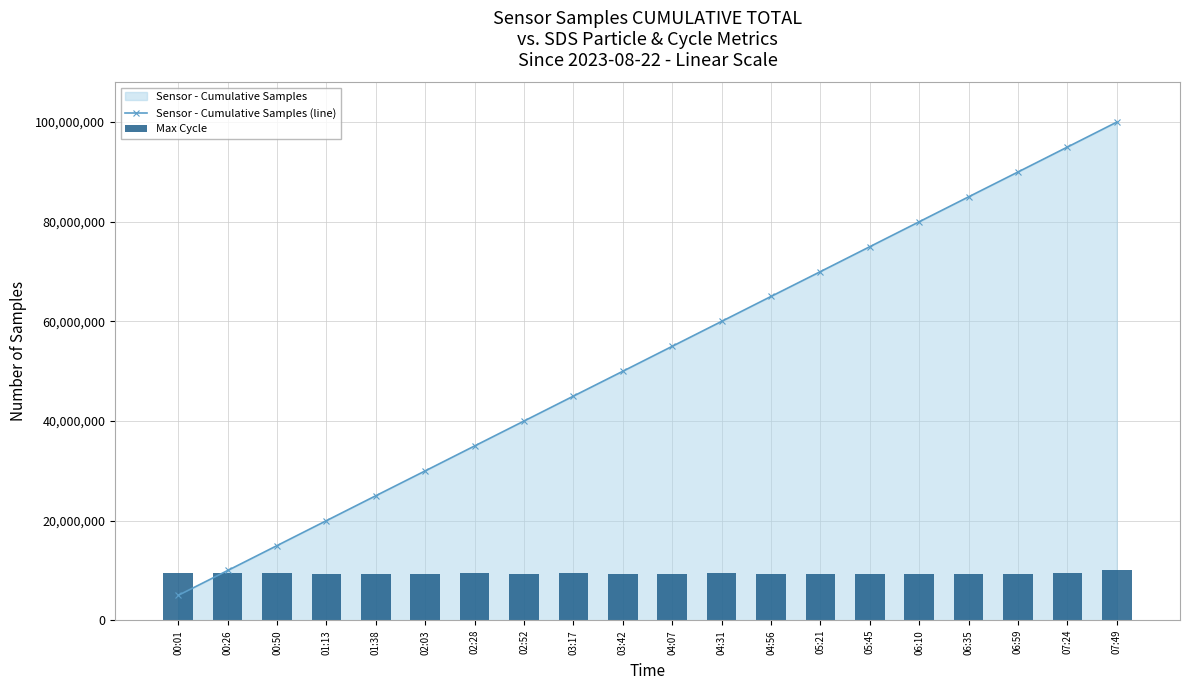

Is the value of Sensor - Cumulative Samples (line) at 00:26 greater than the value of Max Cycle at 04:56?

Yes